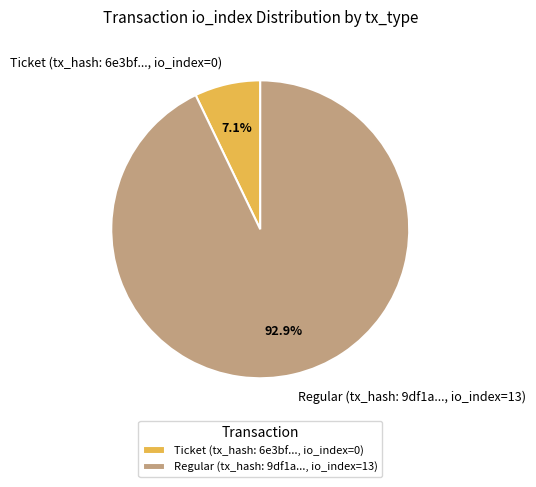

Which has a higher value, Ticket (tx_hash: 6e3bf..., io_index=0) or Regular (tx_hash: 9df1a..., io_index=13)?

Regular (tx_hash: 9df1a..., io_index=13)